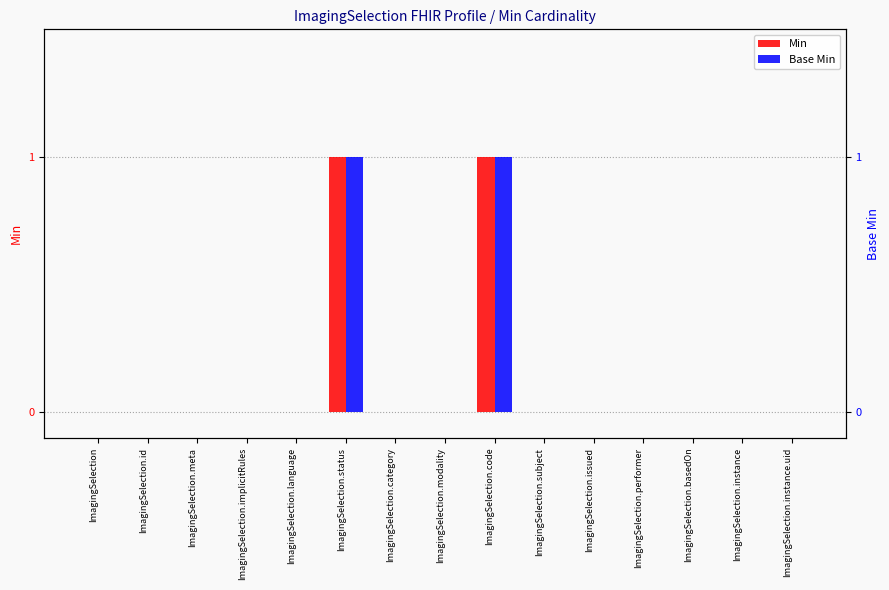

How many data points does each series have?

15